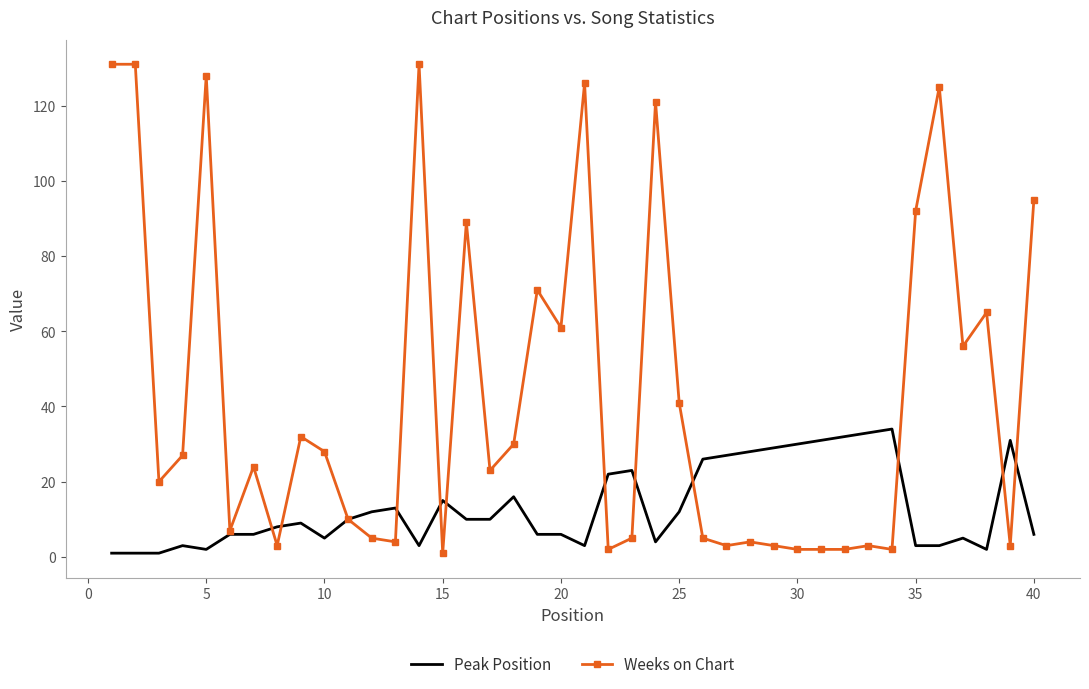

Which series has the largest total across all categories?

Weeks on Chart